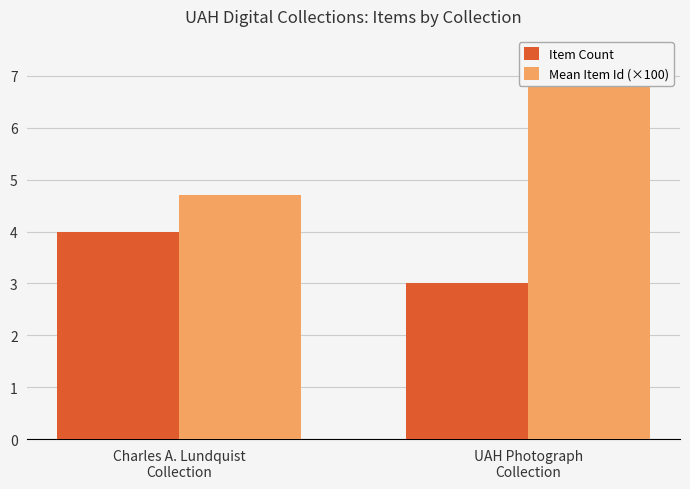

Which series changed the most between Charles A. Lundquist
Collection and UAH Photograph
Collection?

Mean Item Id (×100)